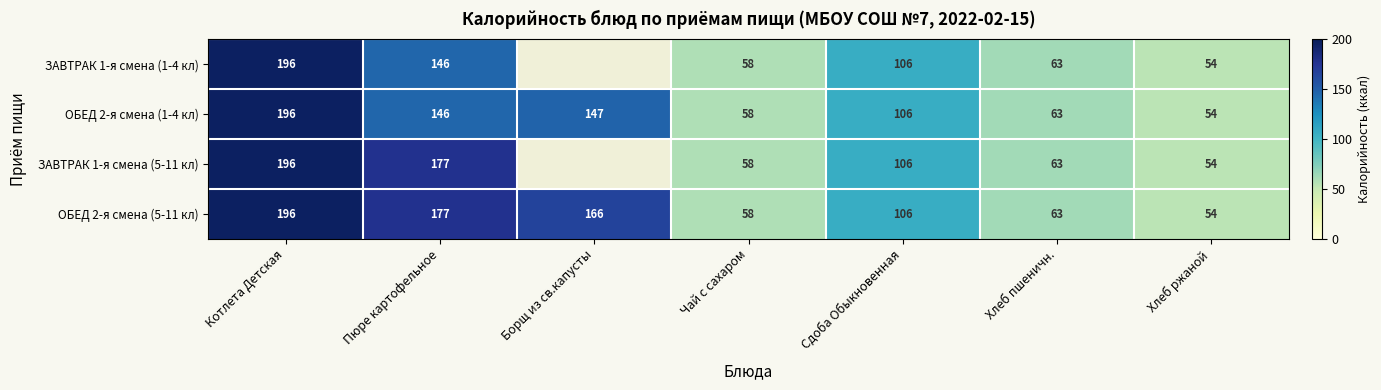

At how many categories does at least one series exceed 92?

4